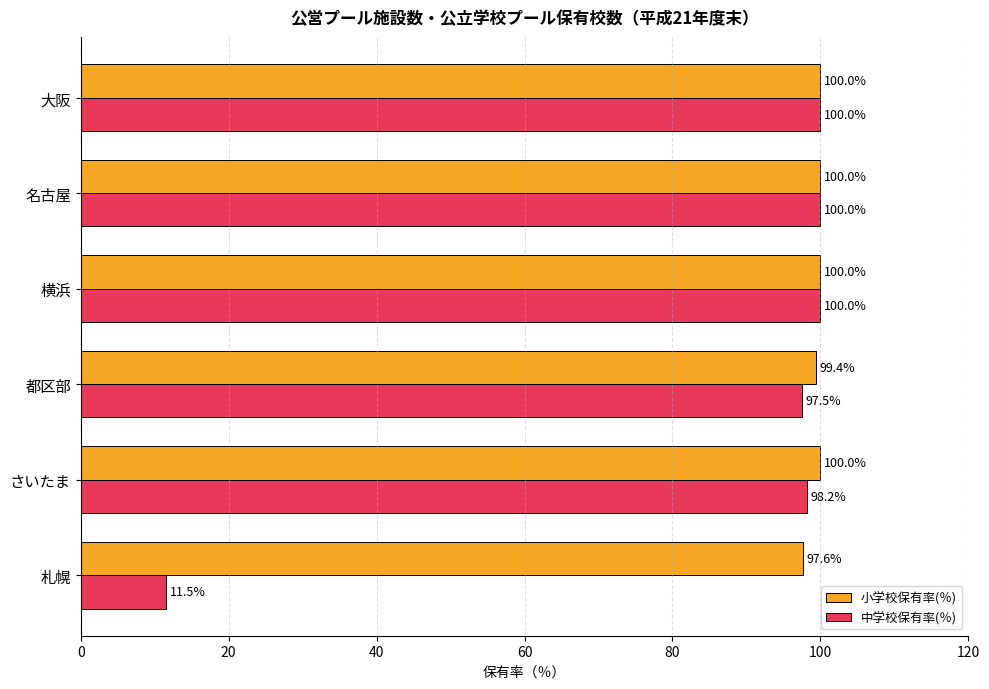

What is the average value of the 中学校保有率(％) series?

84.5